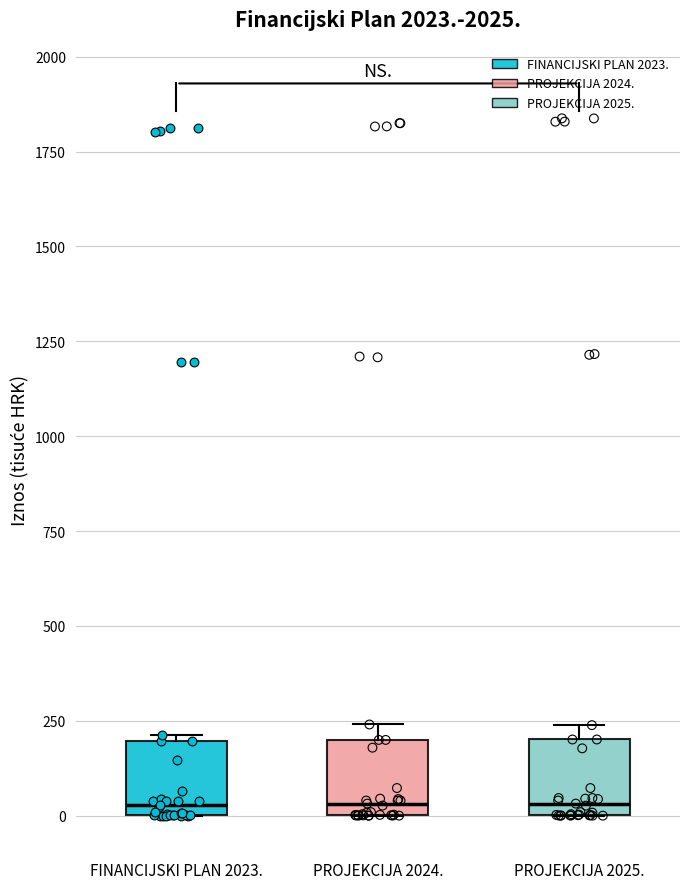

Reading left to right, read every box against the y-axis: the position of its median line, the range the box covers, and the ends of its whiskers. The values are not printed on the chart, so give them approximately, as read against the axis.

FINANCIJSKI PLAN 2023.: median 50, box 0 to 200, whiskers 0 to 200
PROJEKCIJA 2024.: median 50, box 0 to 200, whiskers 0 to 250
PROJEKCIJA 2025.: median 50, box 0 to 200, whiskers 0 to 250